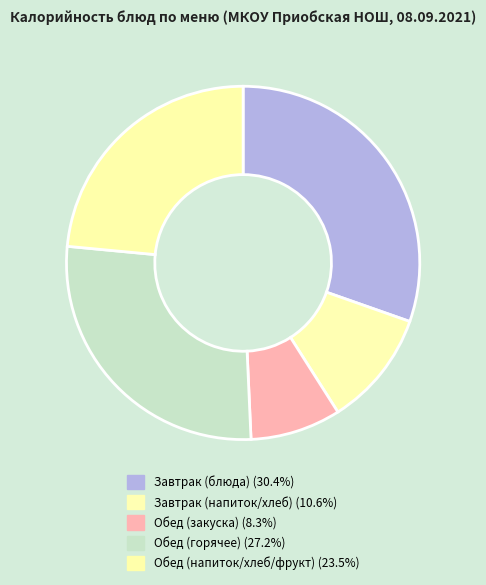

How many segments does this pie chart have?

5